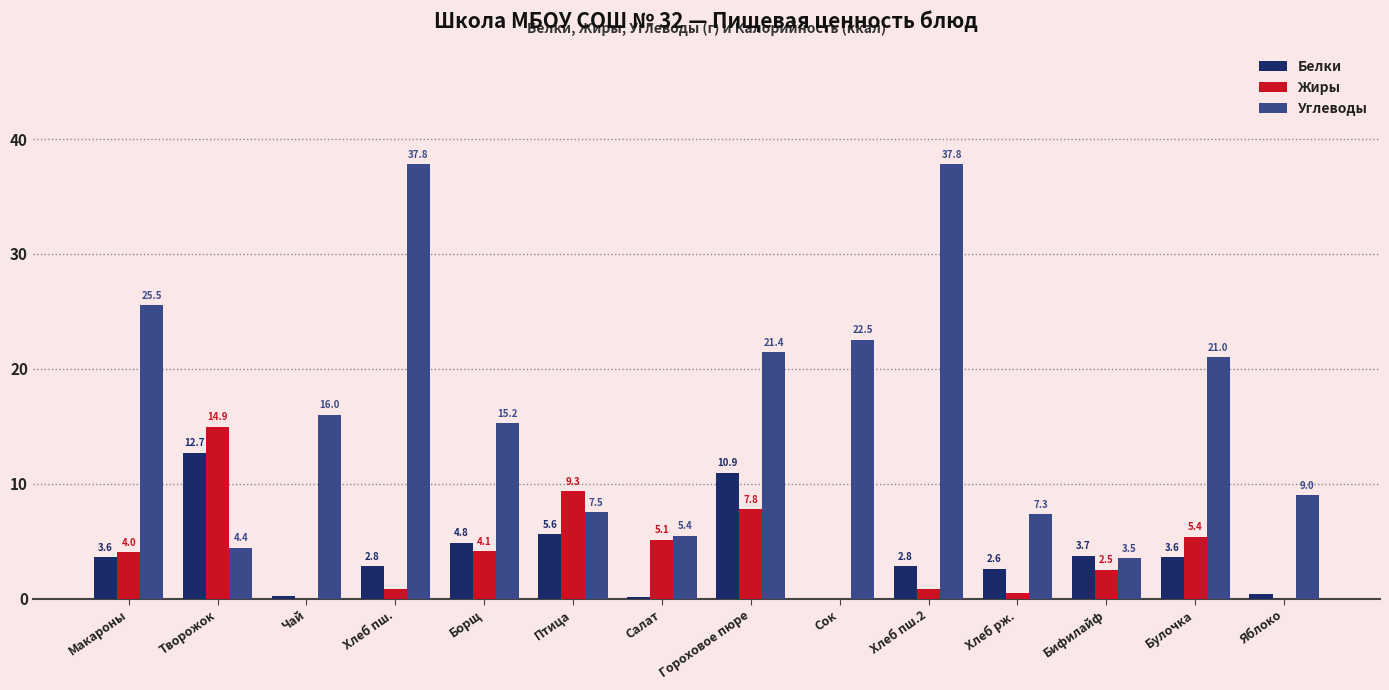

True or false: Жиры has a value of 0.5 at Хлеб рж..

True